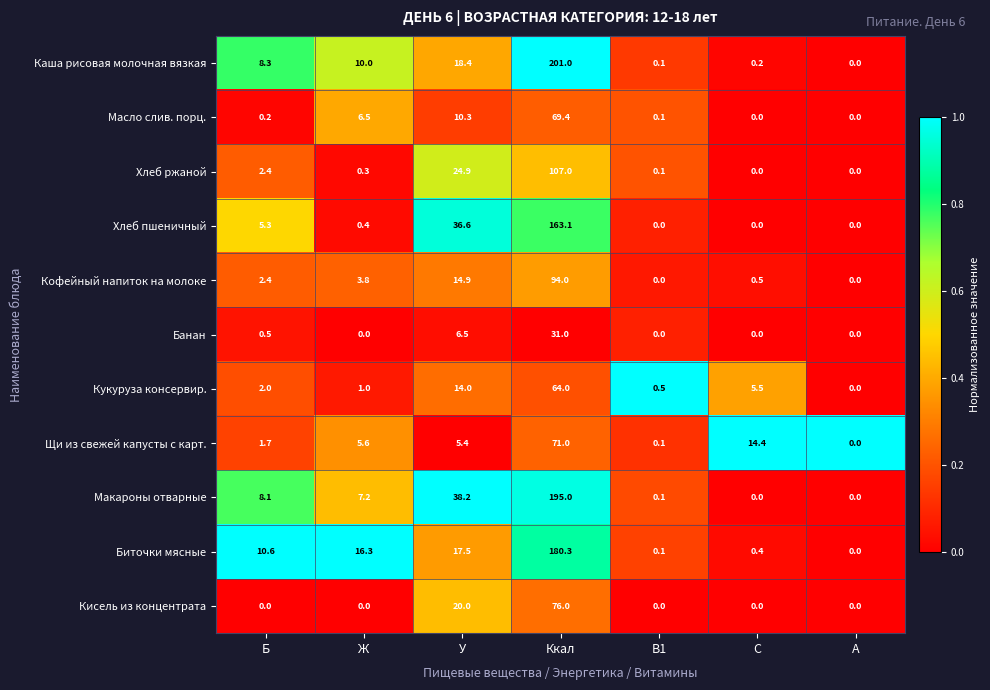

At which label does Кофейный напиток на молоке first exceed 2?

Б